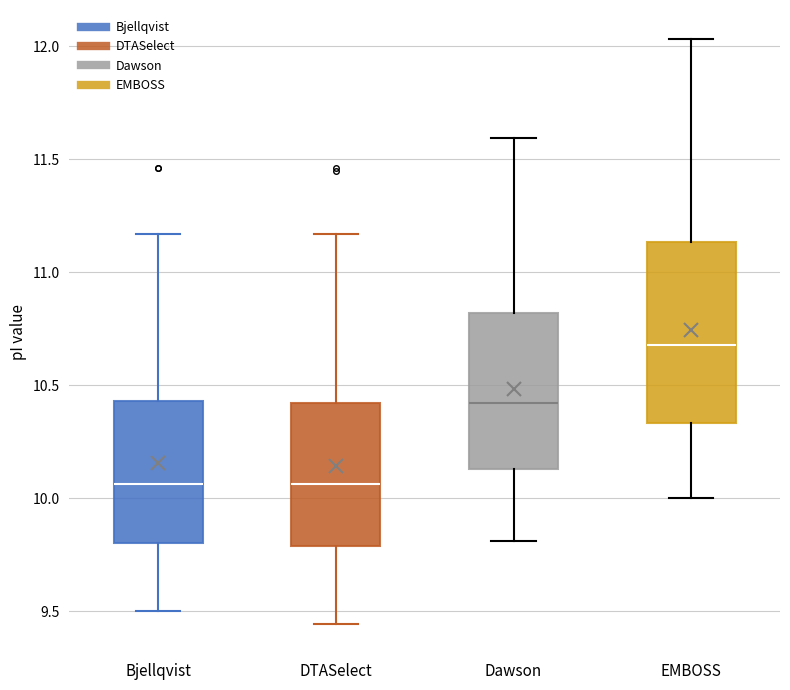

Where does the lower whisker of the box for Dawson end on the y-axis? The values are not printed on the chart, so give them approximately, as read against the axis.

9.80